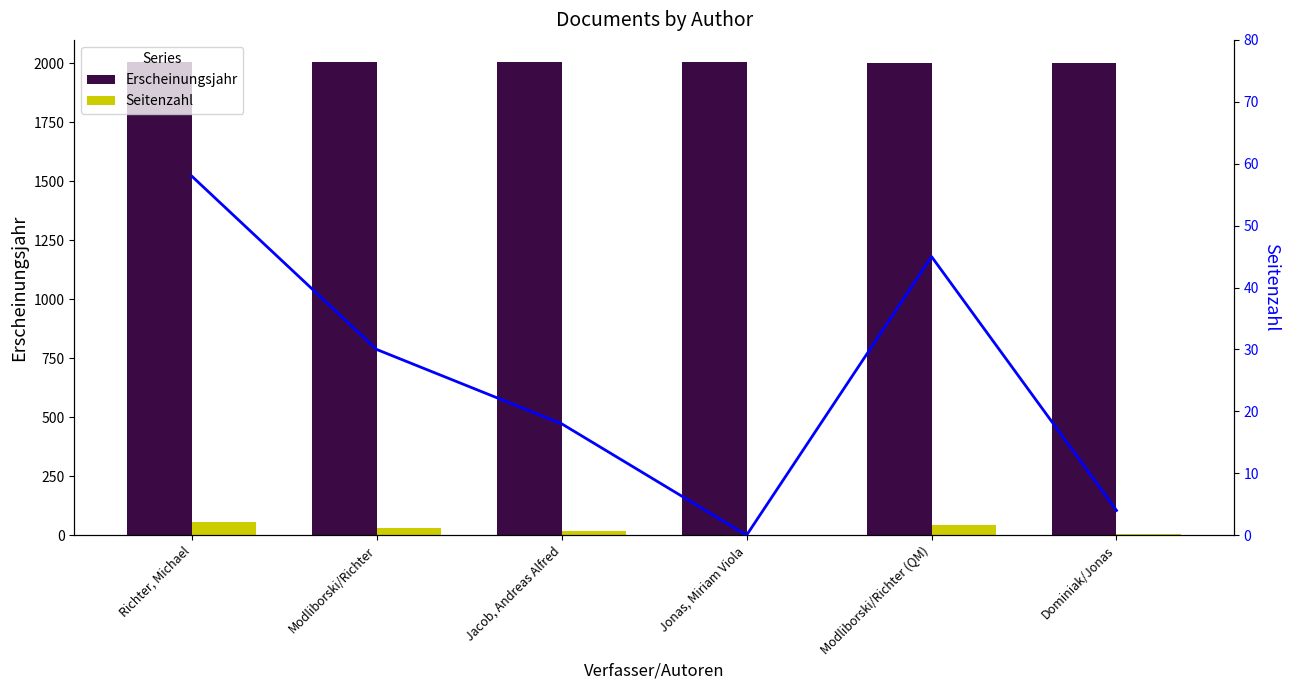

Which series has the largest total across all categories?

Erscheinungsjahr